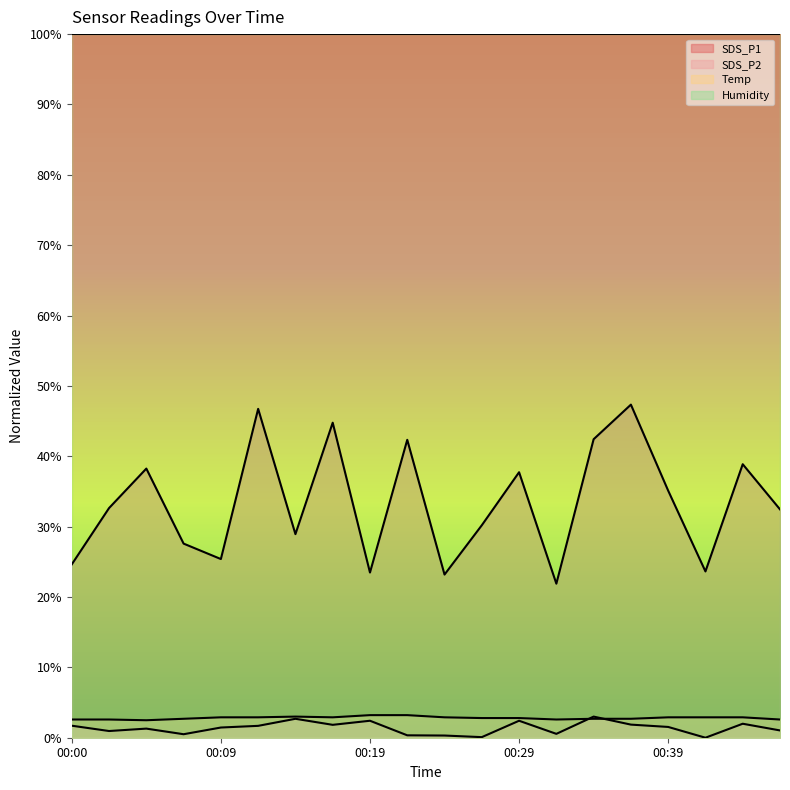

What is the total value across all series at 00:17?

49.5